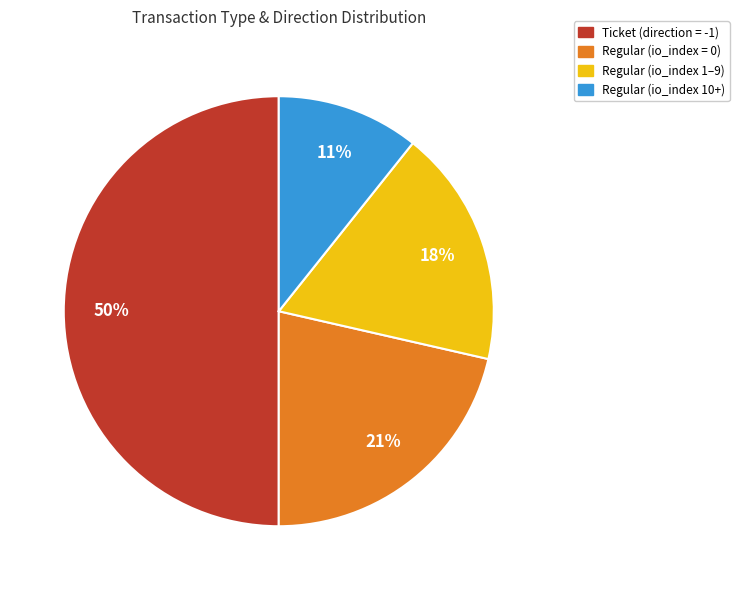

Between Regular (io_index = 0) and Ticket (direction = -1), which is larger?

Ticket (direction = -1)